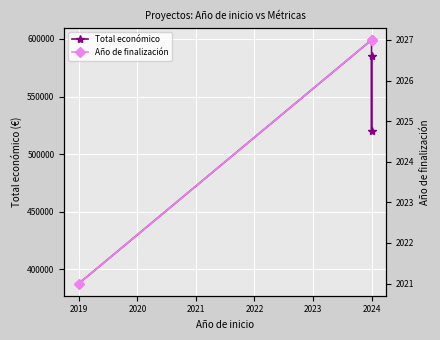

What is the highest value of the Total económico series?

599211